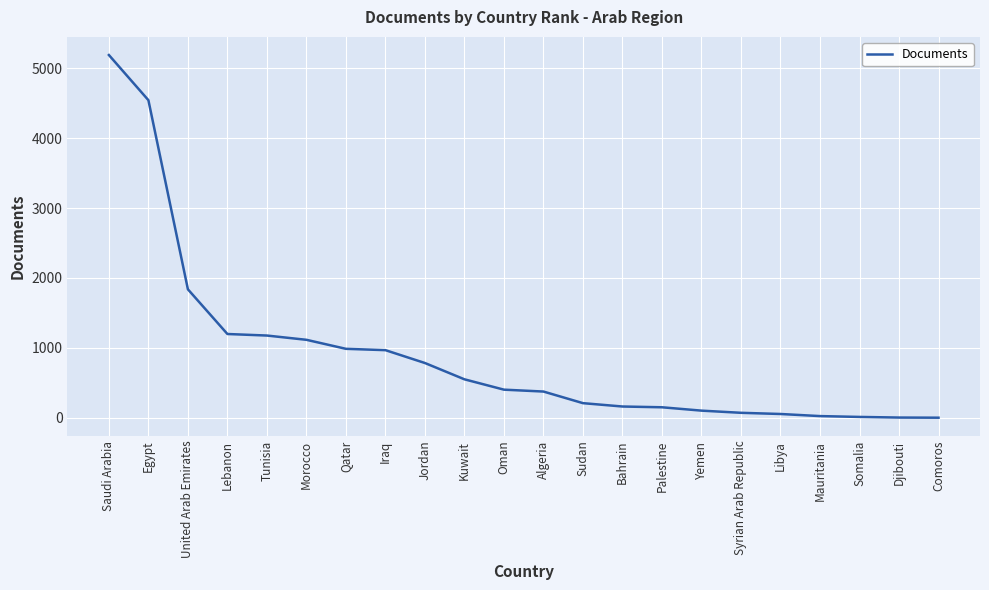

What is the sum of all values?

19906